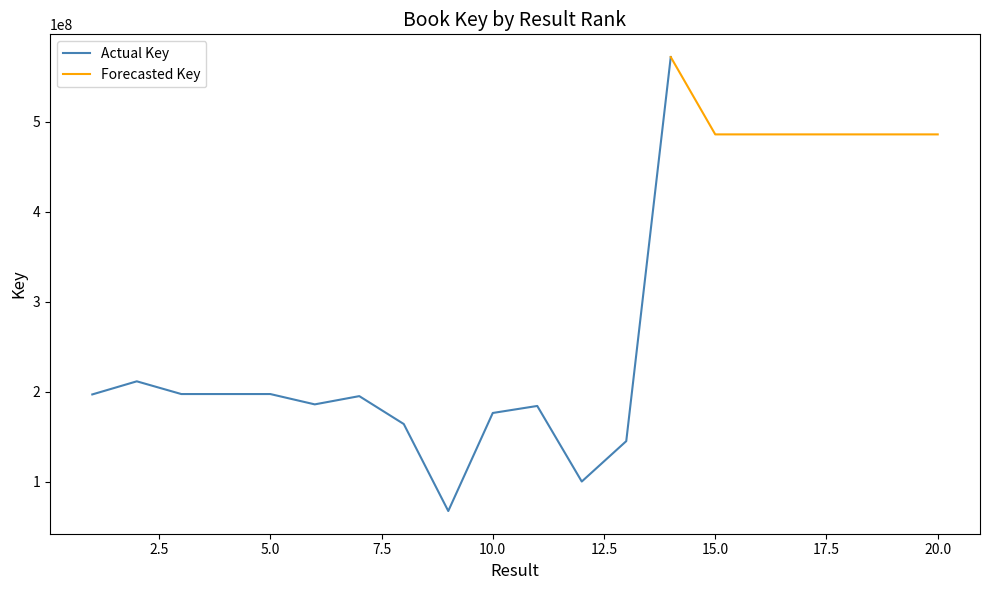

Rank the categories by value from highest to lowest.

14, 15, 16, 17, 18, 19, 20, 2, 4, 3, 5, 1, 7, 6, 11, 10, 8, 13, 12, 9